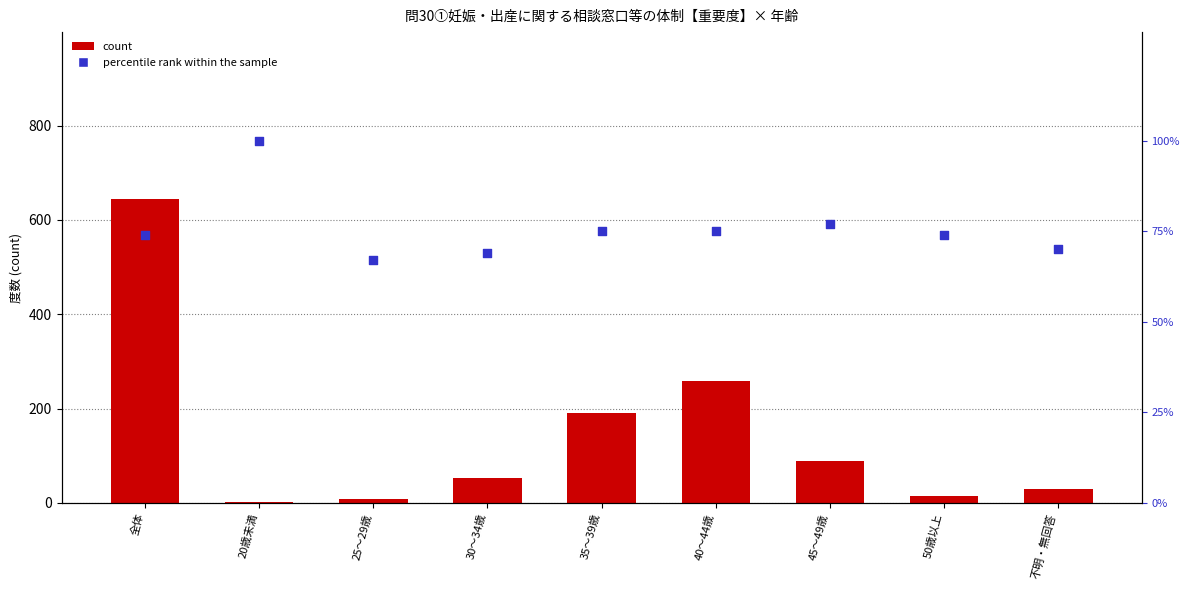

Which series has the largest Y range (max minus min)?

count